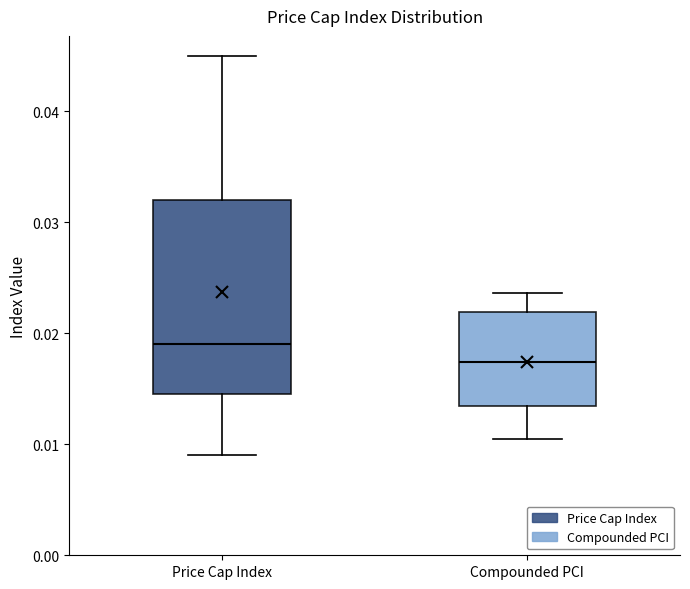

Comparing the boxes themselves (not the whiskers), which one is the tallest?

Price Cap Index